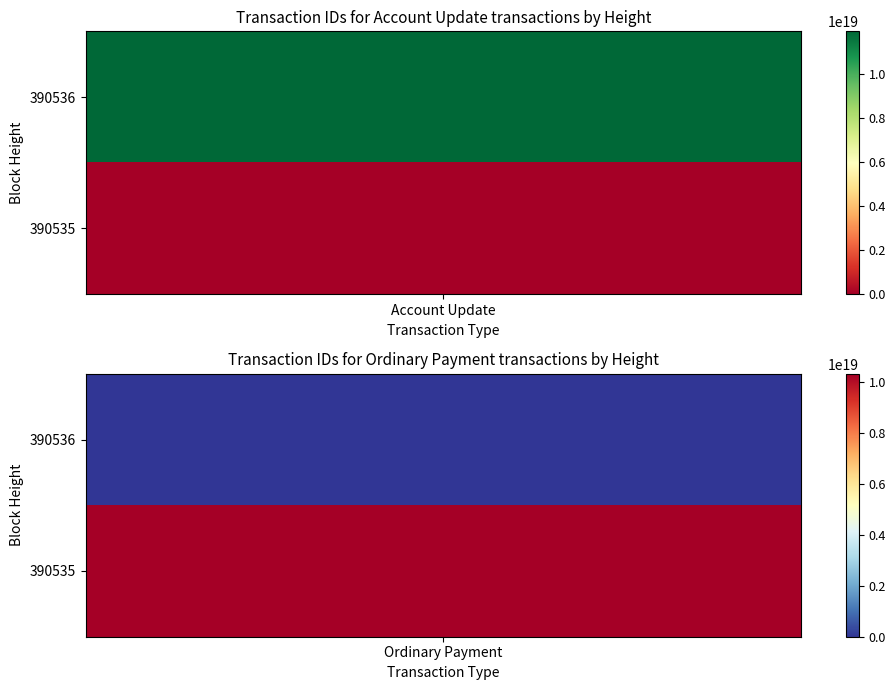

Which series changed the most between 390536 and 390535?

Account Update